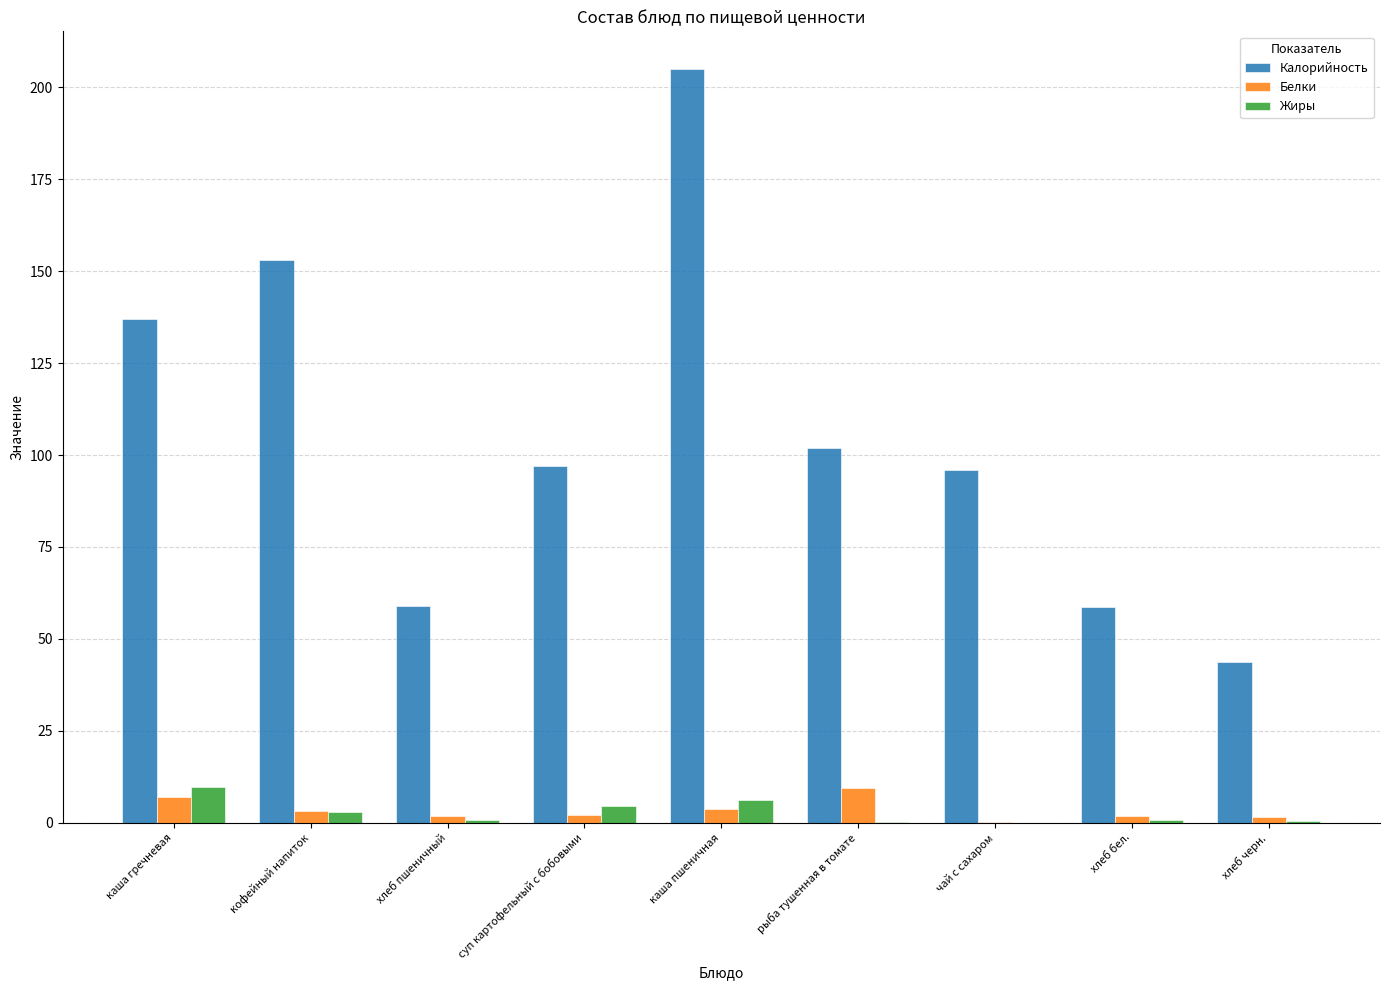

Does the chart contain stacked bars?

No